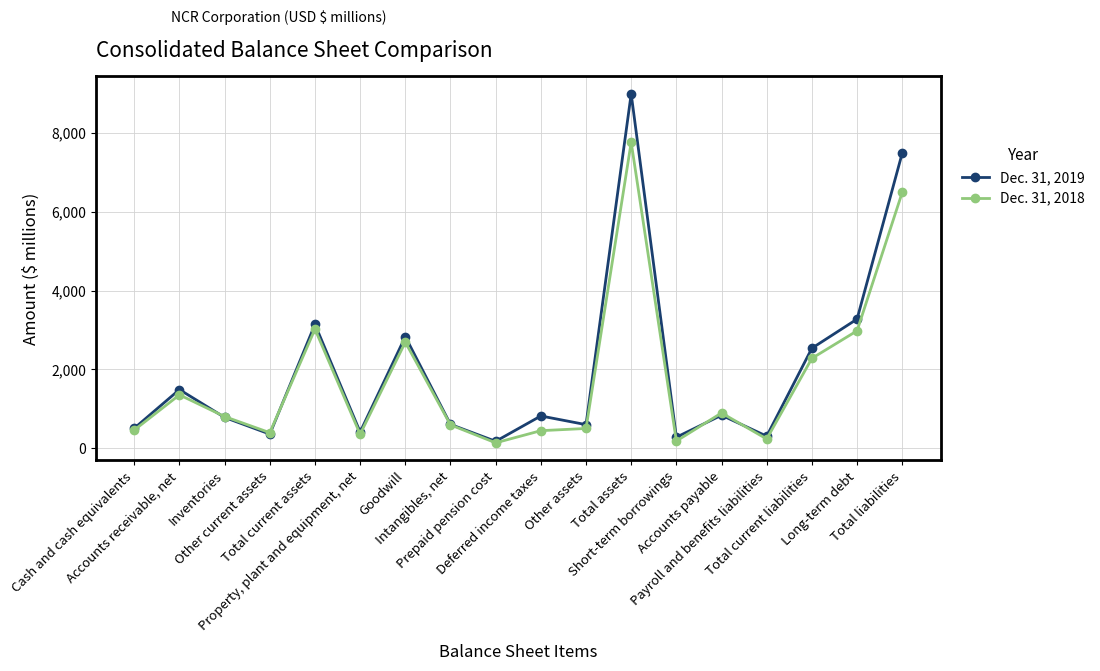

Which series has the widest spread of values?

Dec. 31, 2019